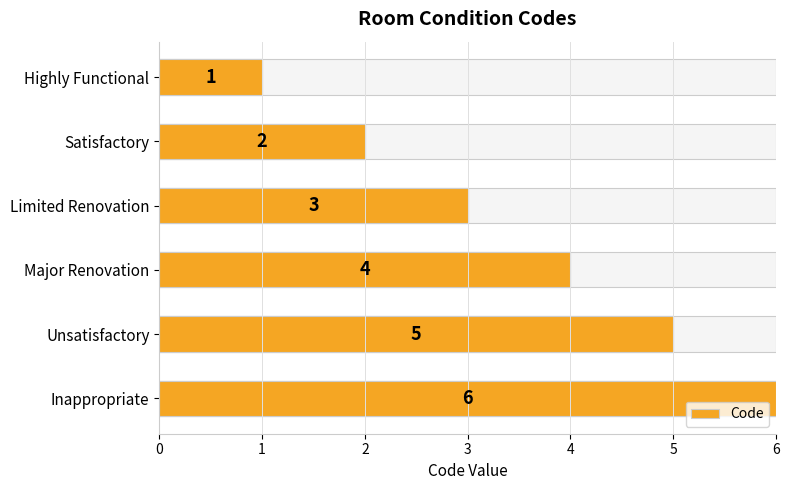

Count the values in the range 2 to 5.

4